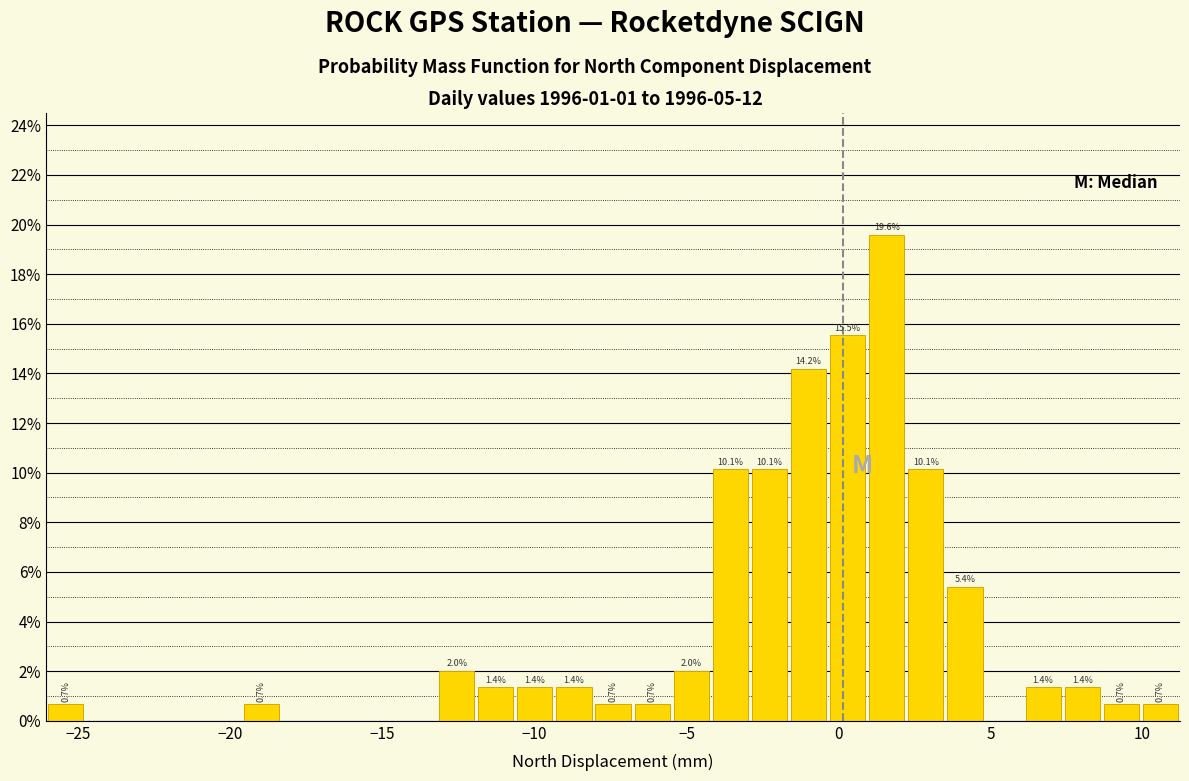

Read against the x-axis, roughly where is the centre of the tallest bar?

1.5